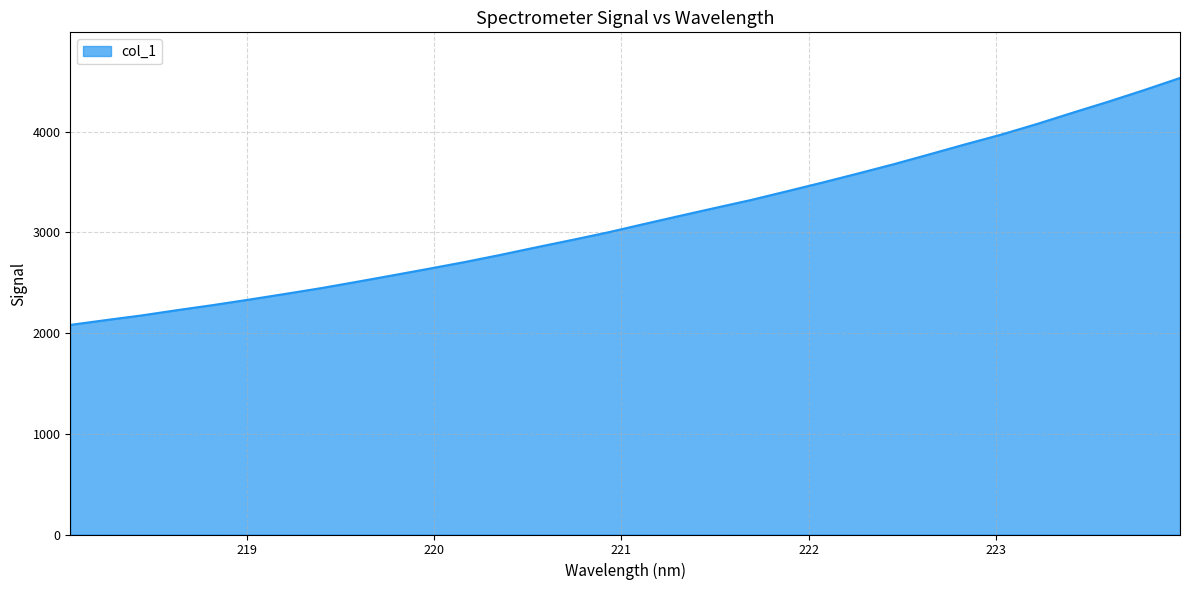

What is the greatest value displayed?

4532.0